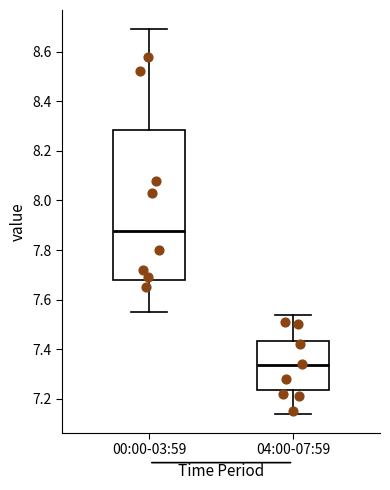

Reading left to right, transcribe this box plot: for each box, give where its median line is, the range the box spans, and where its two whiskers end, as read against the y-axis. The values are not printed on the chart, so give them approximately, as read against the axis.

00:00-03:59: median 7.88, box 7.68 to 8.28, whiskers 7.56 to 8.70
04:00-07:59: median 7.34, box 7.24 to 7.44, whiskers 7.14 to 7.54